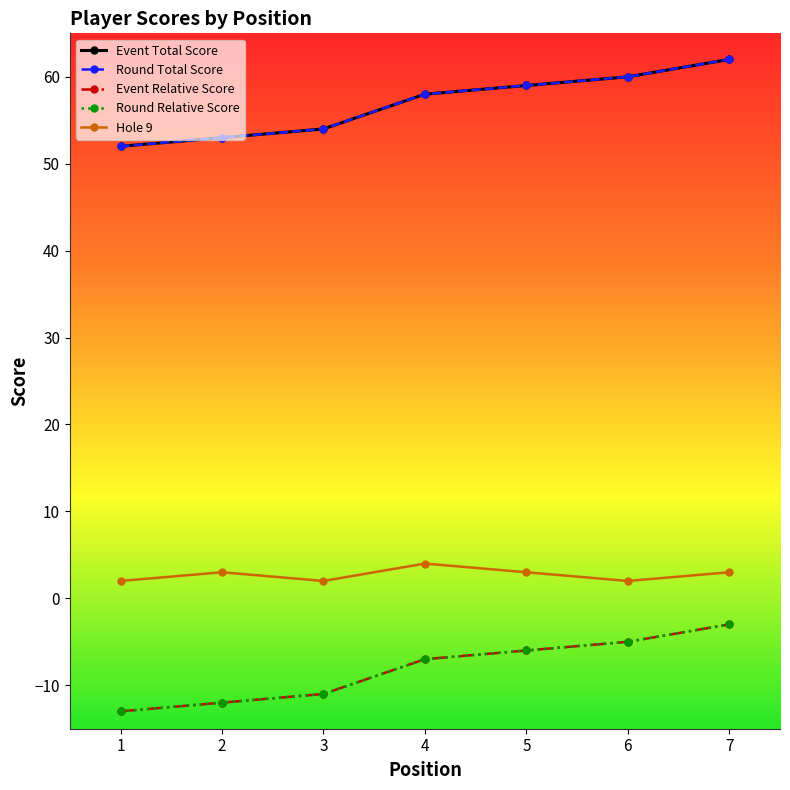

Does the chart have visible grid lines?

No